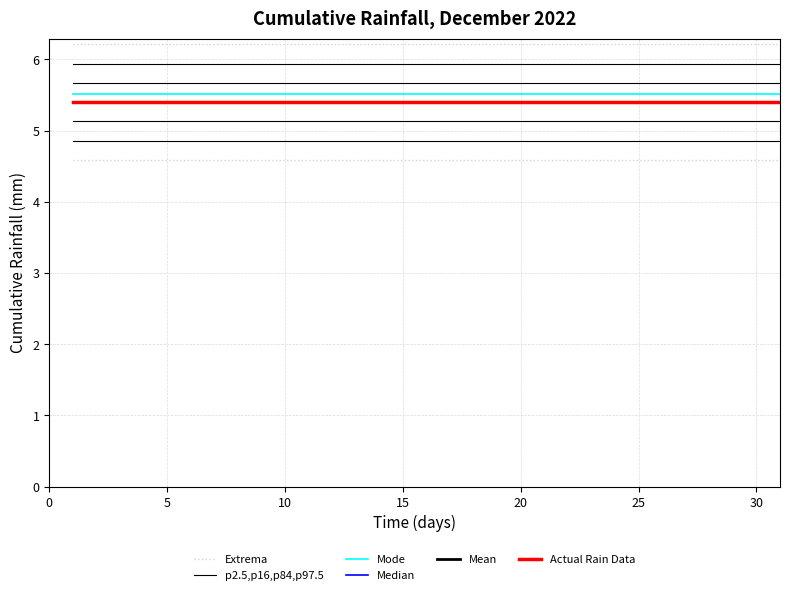

True or false: Mean and Extrema intersect in this chart.

False